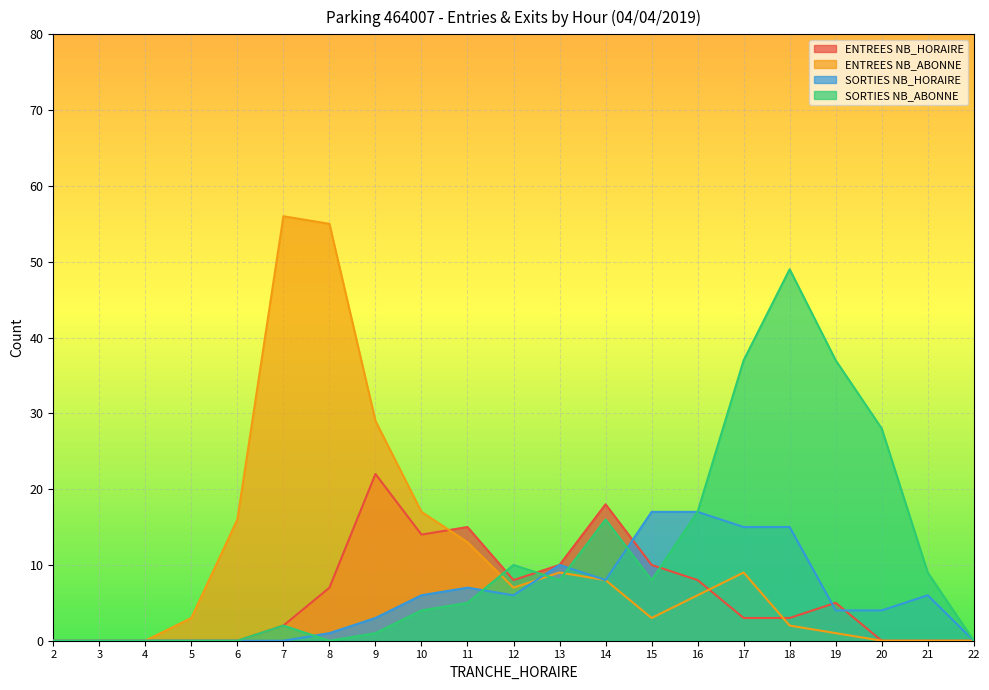

At which category does ENTREES NB_ABONNE reach its first local peak?

7